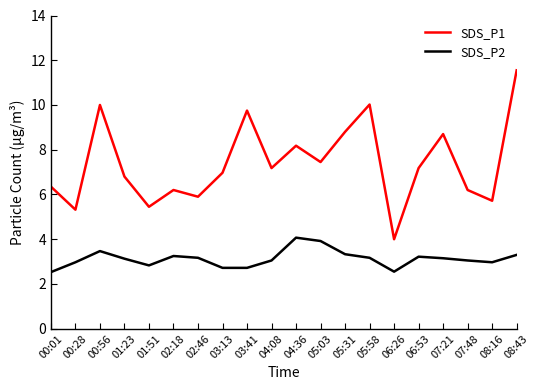

True or false: SDS_P1 has a value of 8.7 at 07:21.

True